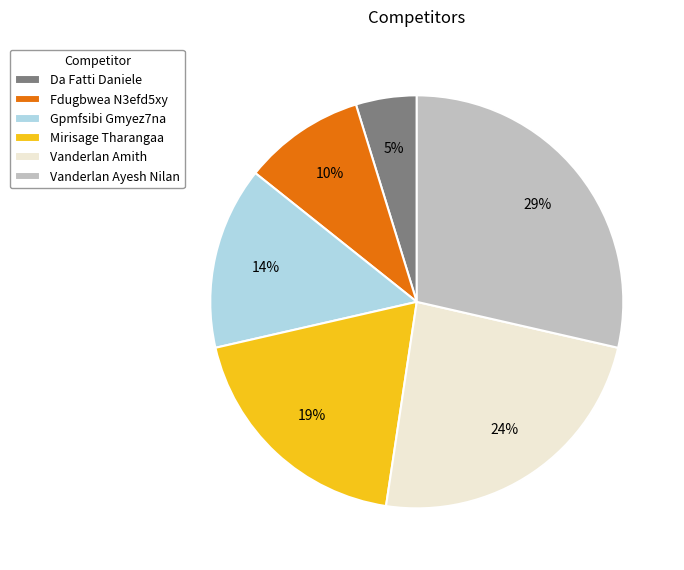

To the nearest percent, what is the difference between the largest and smallest slice percentages?

24%